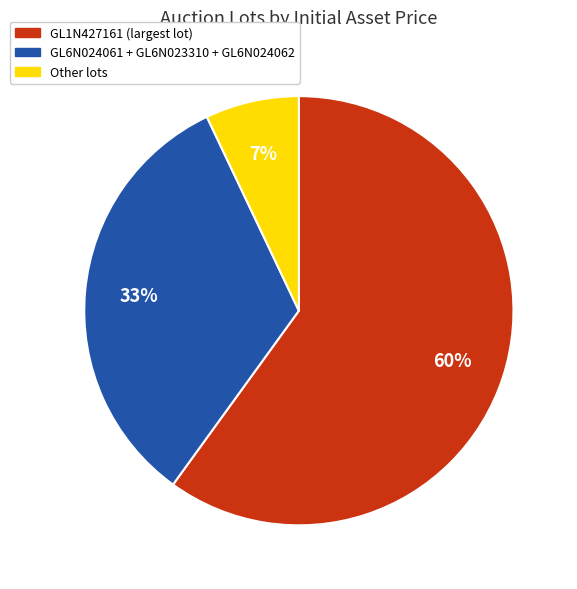

To the nearest percent, what is the average slice percentage?

33%